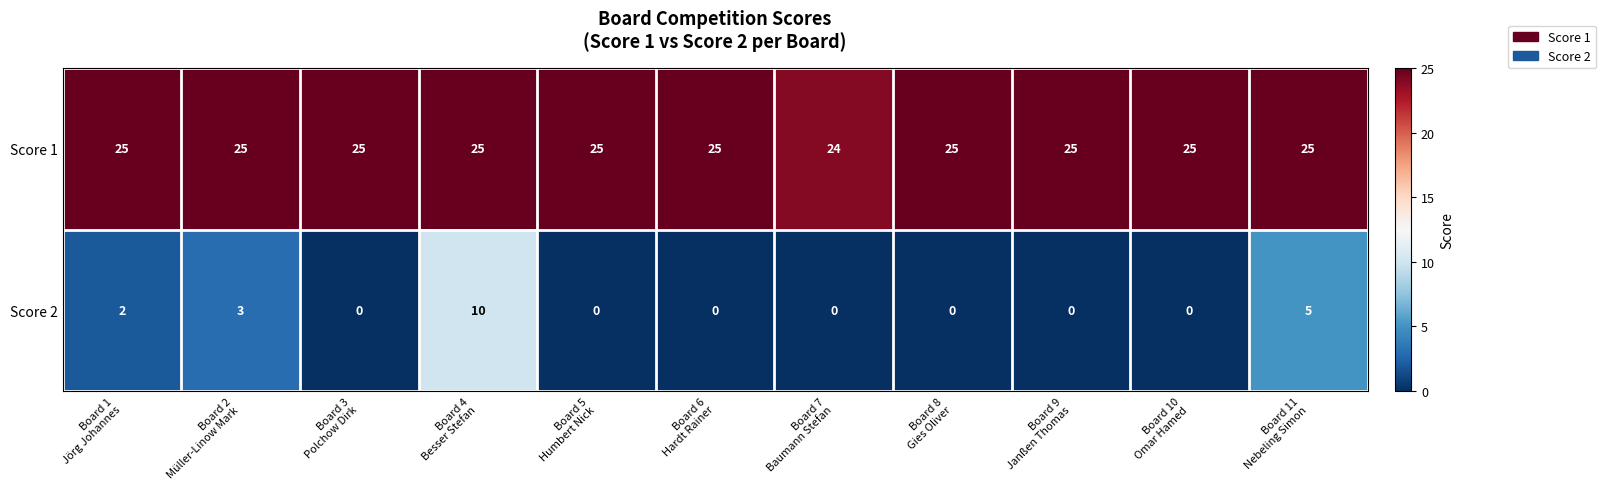

What is the highest value of the Score 2 series?

10